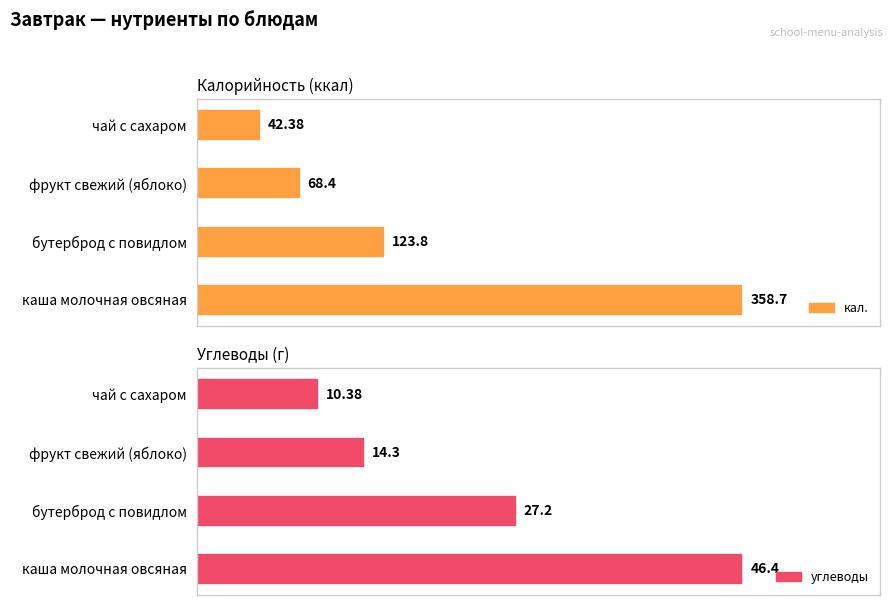

The value of кал. at чай с сахаром is 22.2. True or false?

False